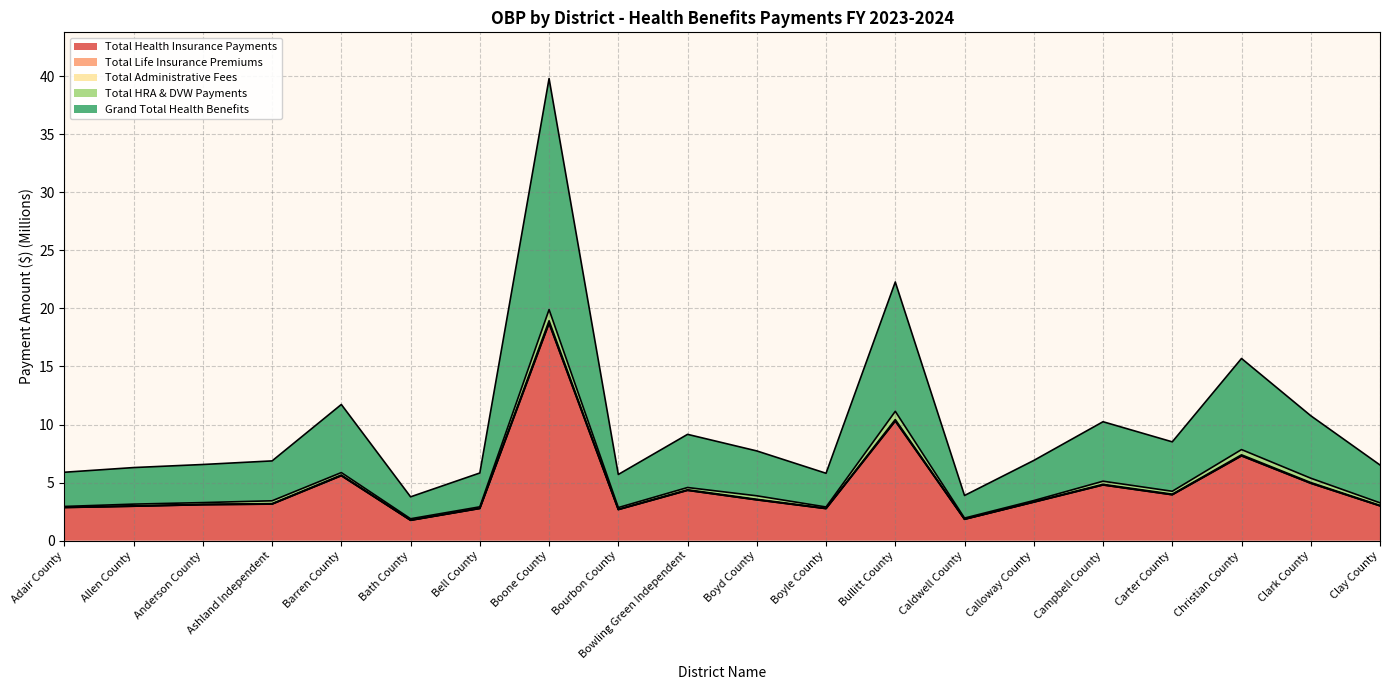

At which label does Total Health Insurance Payments reach its peak?

Boone County